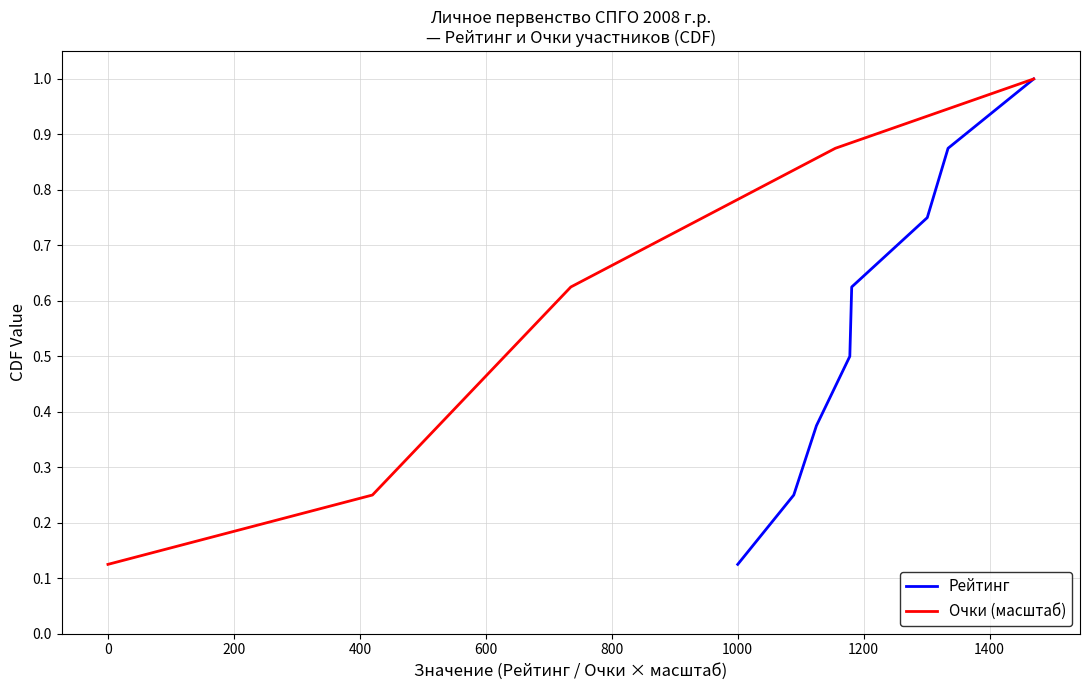

List the series in order of their peak value, lowest first.

Рейтинг, Очки (масштаб)